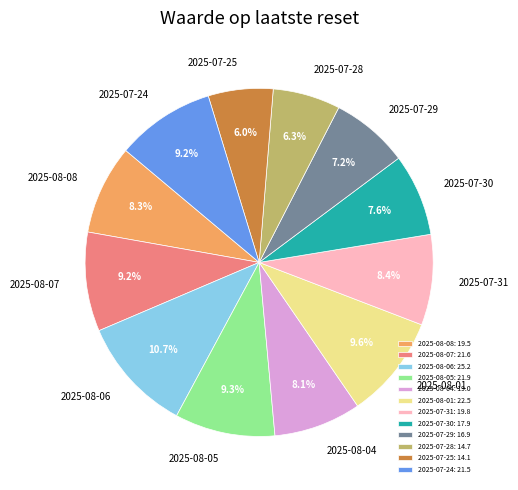

Which has a higher value, 2025-08-06 or 2025-07-29?

2025-08-06